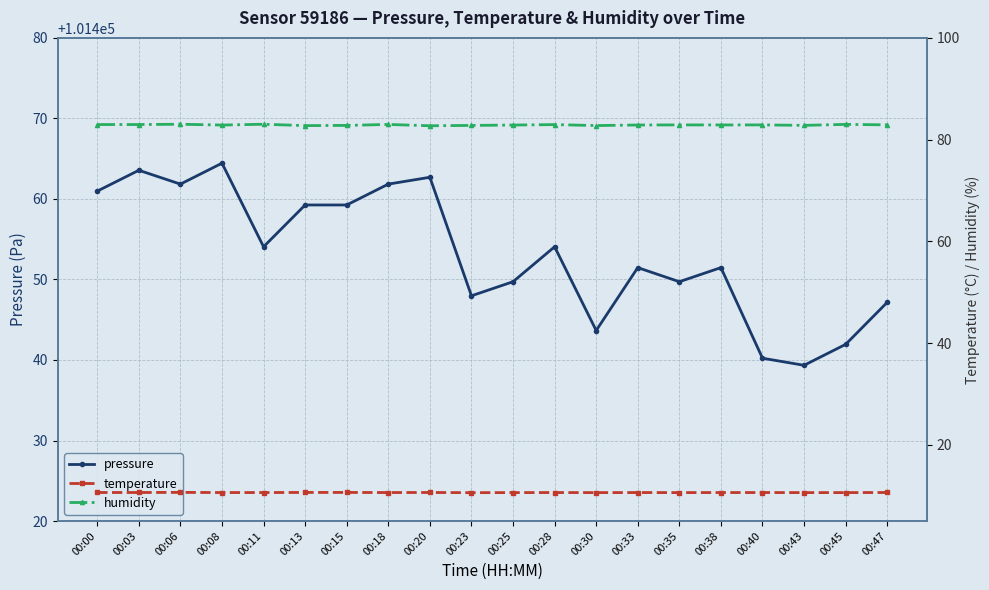

Where is temperature nearest to the value 10?

00:23